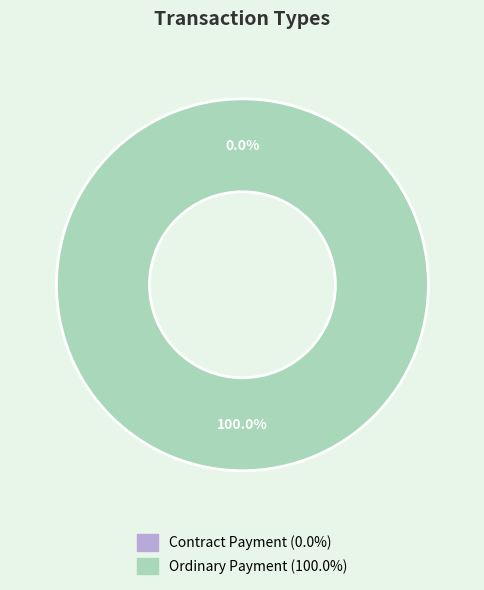

The Ordinary Payment slice represents 99% of the pie. True or false?

False